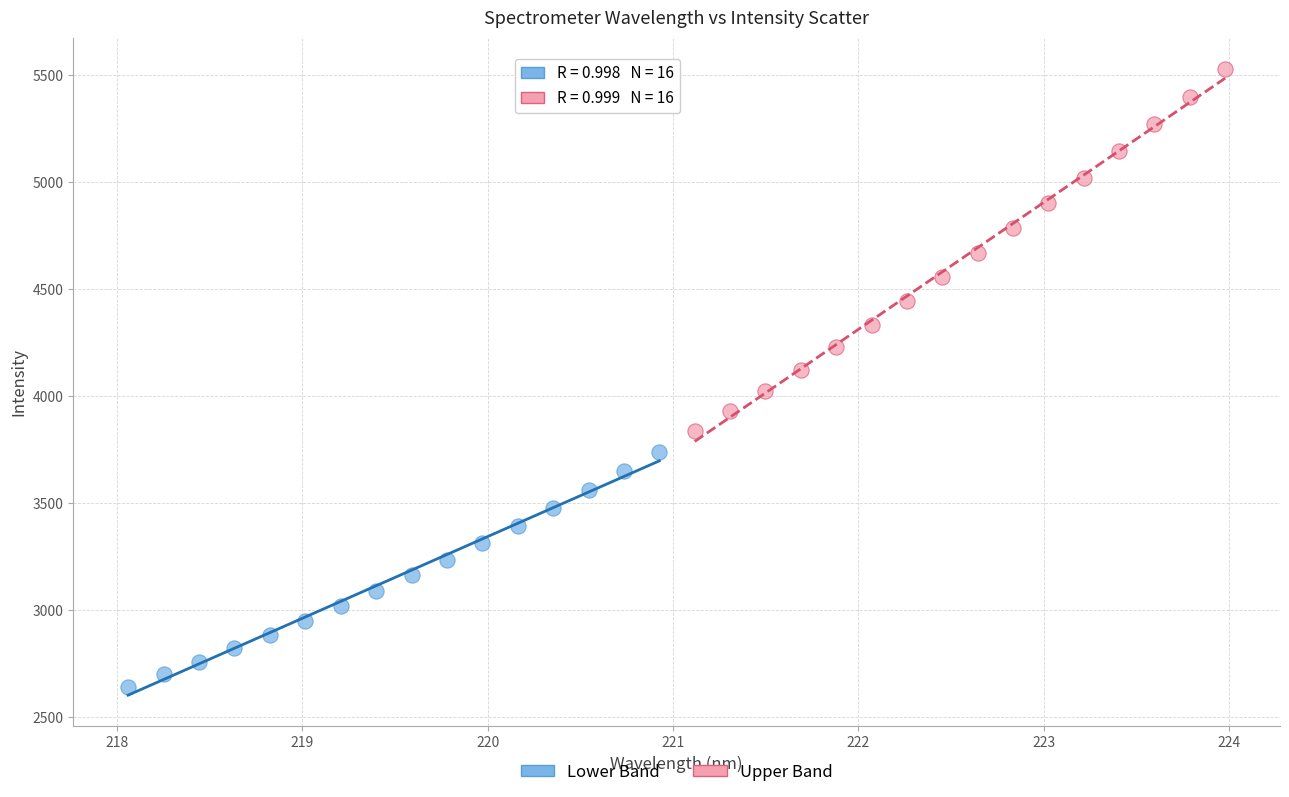

Which series contains the lowest Y value?

Lower Band